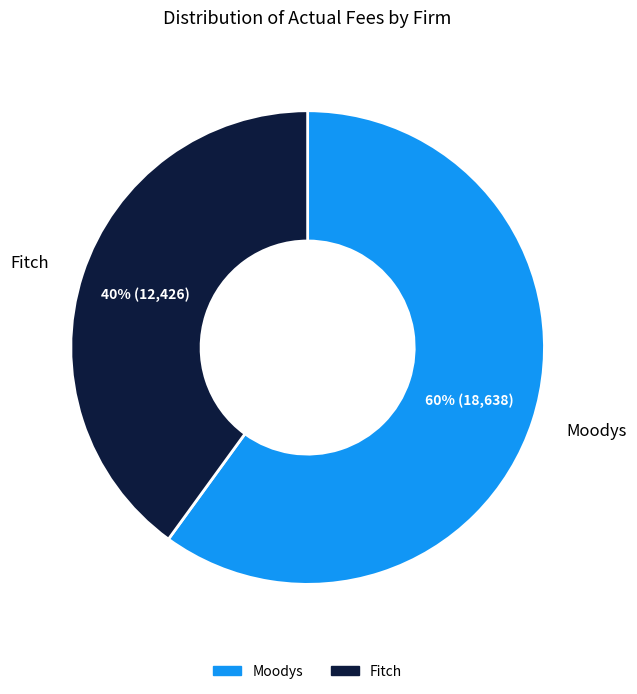

How many segments does this pie chart have?

2